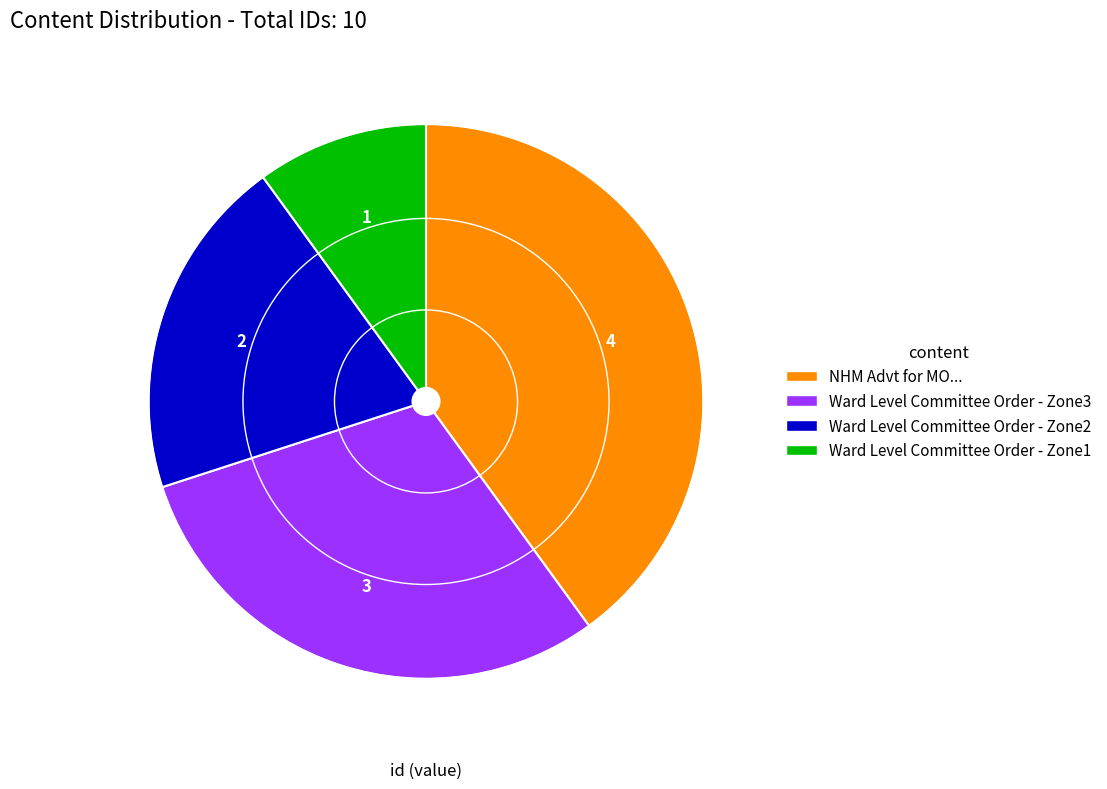

Do Ward Level Committee Order - Zone2 and NHM Advt for MO... together represent more than half of the pie?

Yes